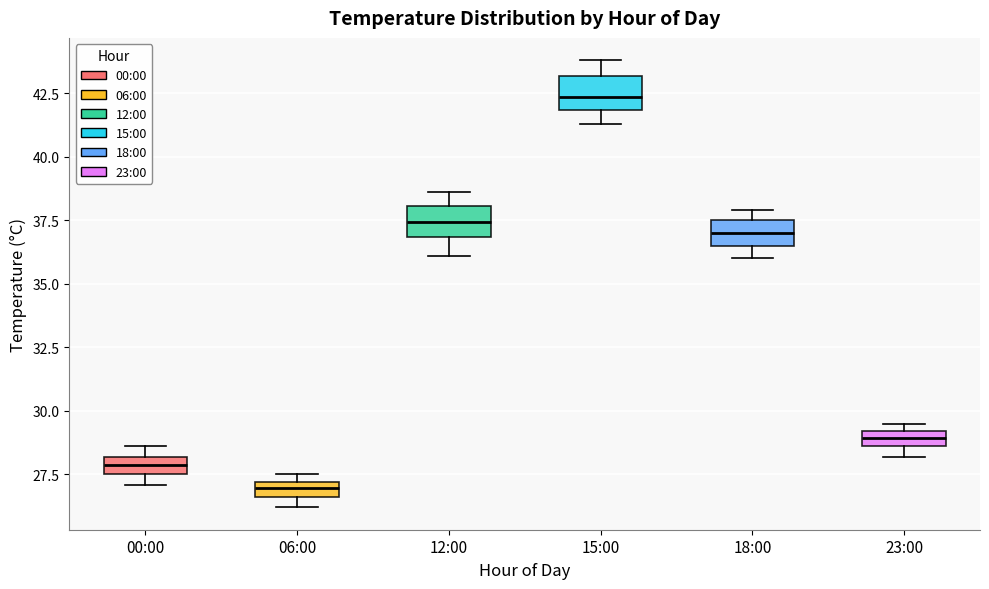

Which box's median line is the lowest?

06:00